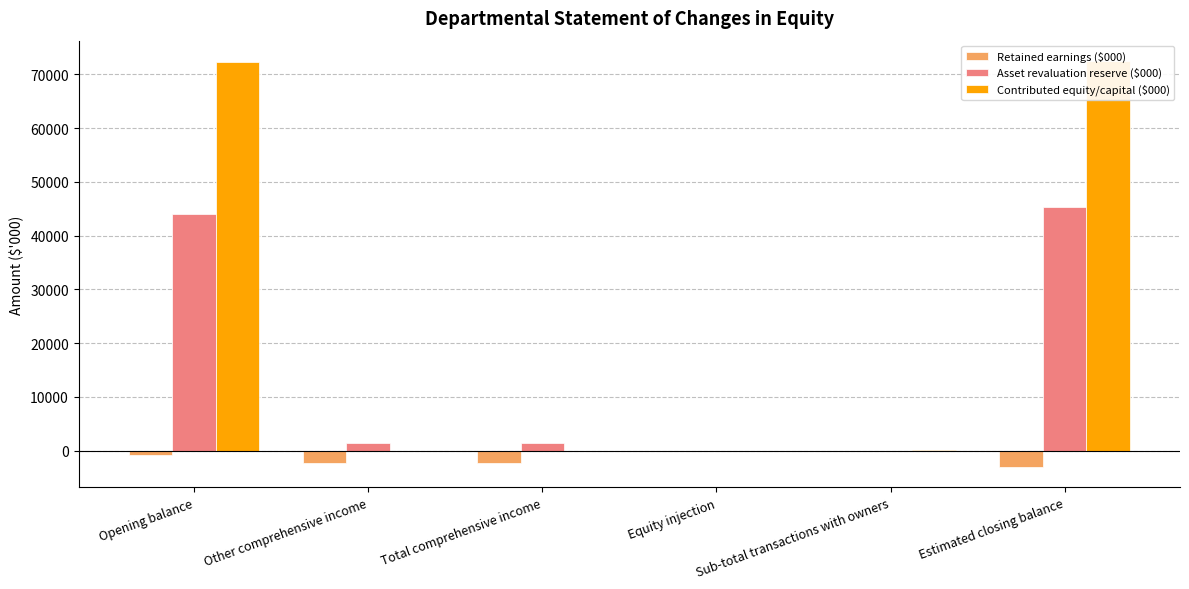

Where does the Asset revaluation reserve ($000) series first go above 1325?

Opening balance